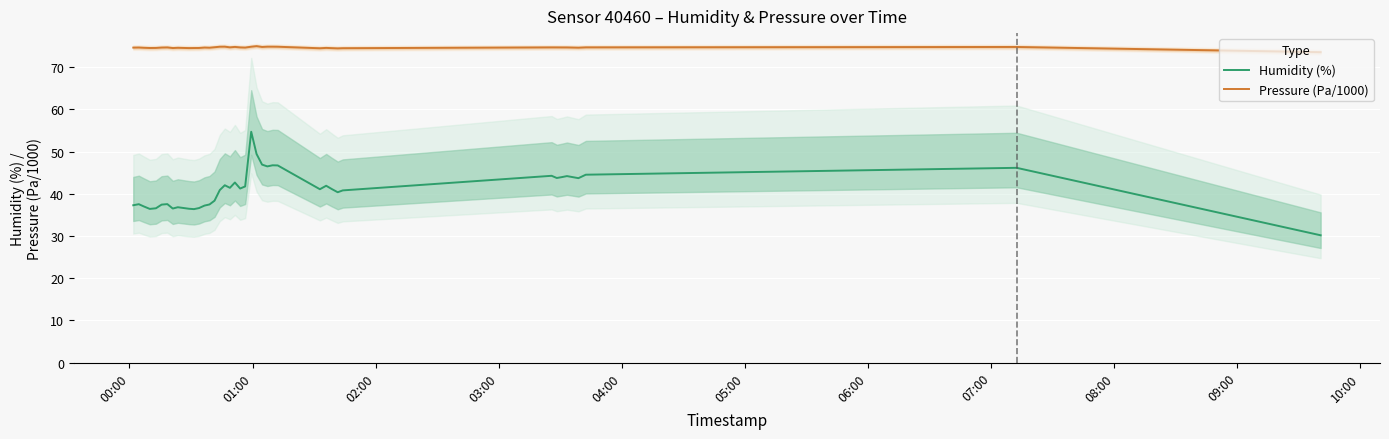

What is the lowest value of the Humidity (%) series?

30.2